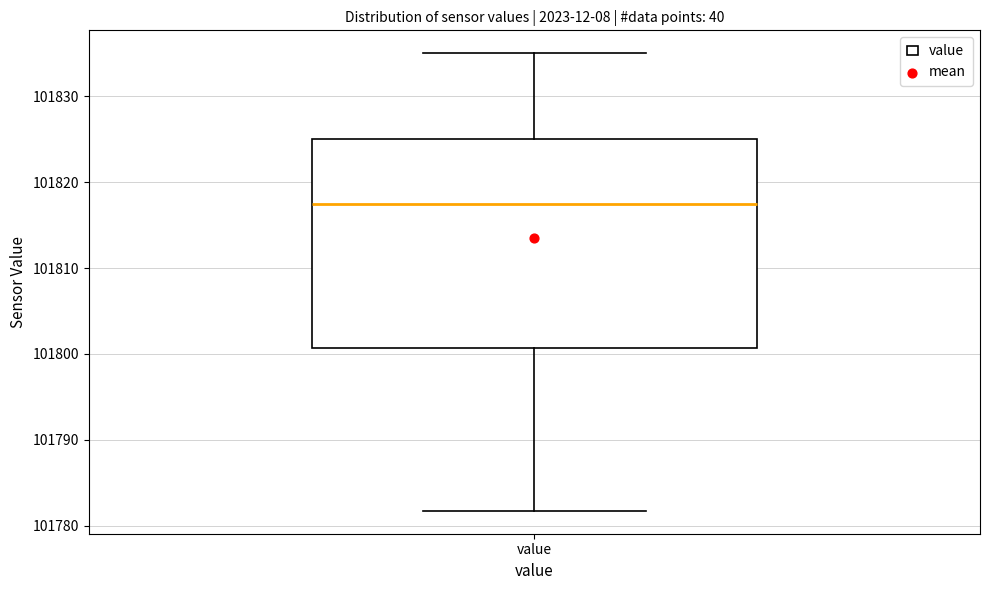

Where does the upper whisker of the box for value end on the y-axis? The values are not printed on the chart, so give them approximately, as read against the axis.

101835